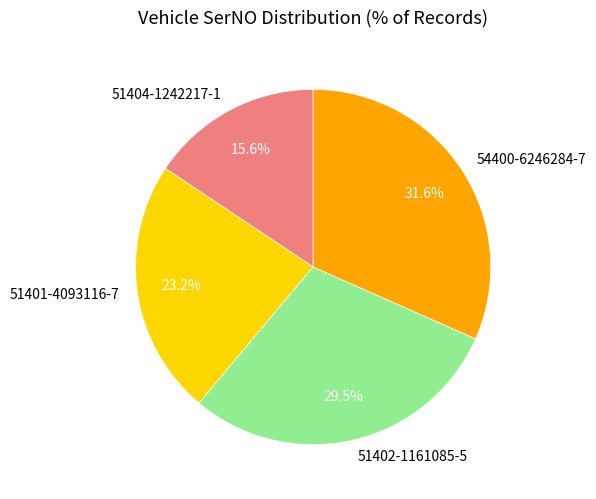

Combined, what portion of the pie is 51402-1161085-5 and 51404-1242217-1?

45.1%